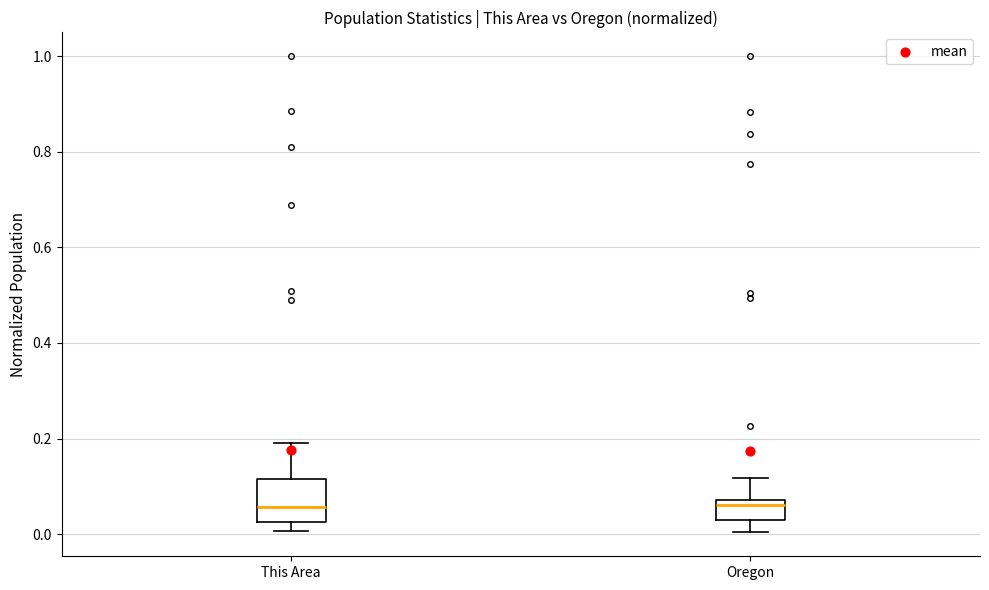

Reading left to right, transcribe this box plot: for each box, give where its median line is, the range the box spans, and where its two whiskers end, as read against the y-axis. The values are not printed on the chart, so give them approximately, as read against the axis.

This Area: median 0.06, box 0.02 to 0.12, whiskers 0.00 to 0.20
Oregon: median 0.06, box 0.02 to 0.08, whiskers 0.00 to 0.12